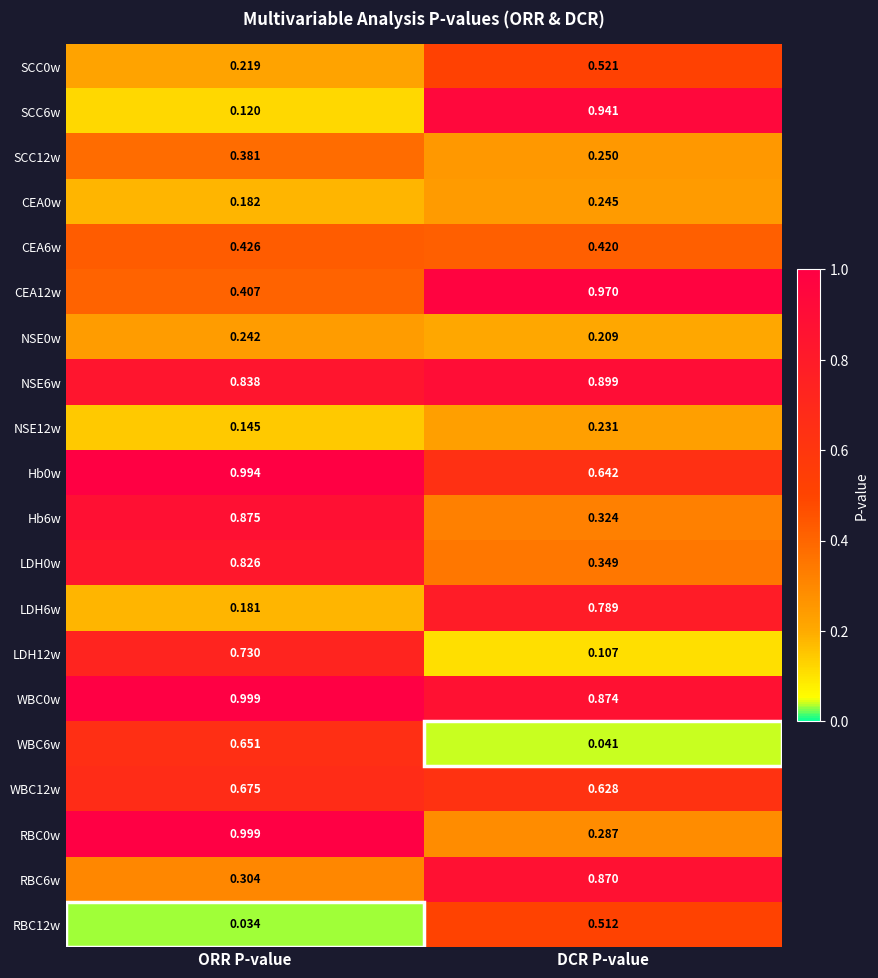

How many distinct data groups are displayed?

20